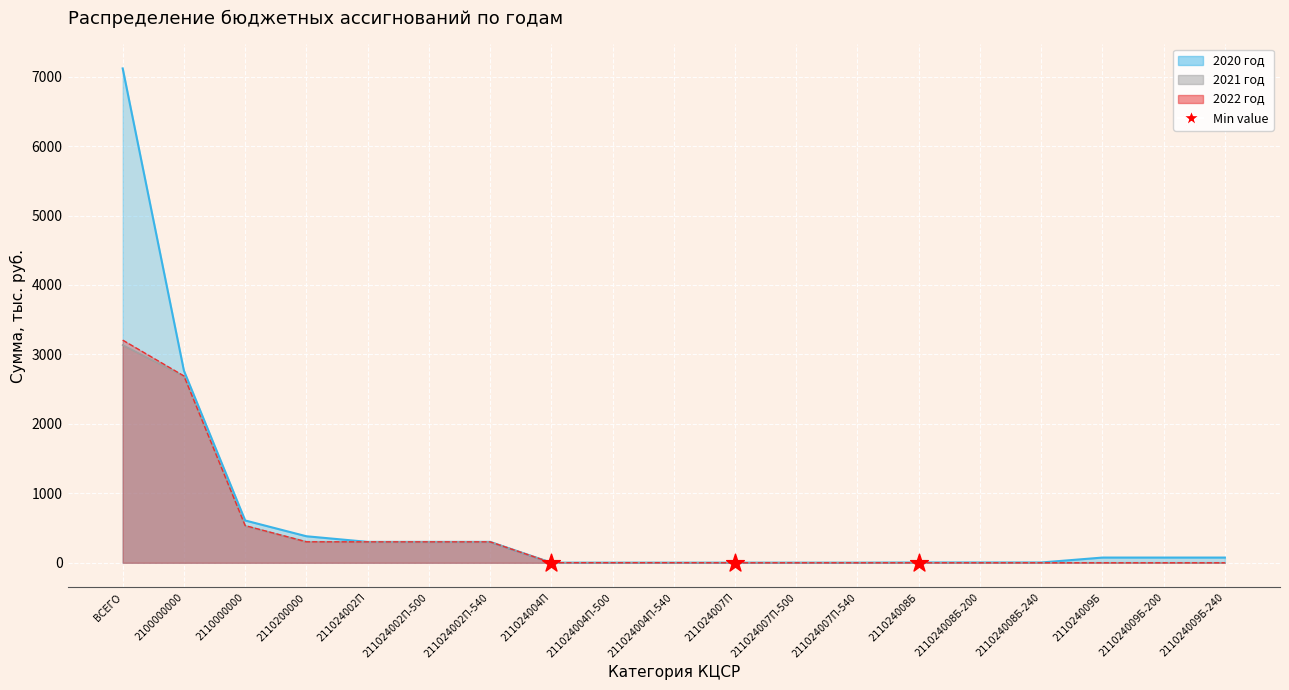

Which series contains the lowest Y value?

2021 год